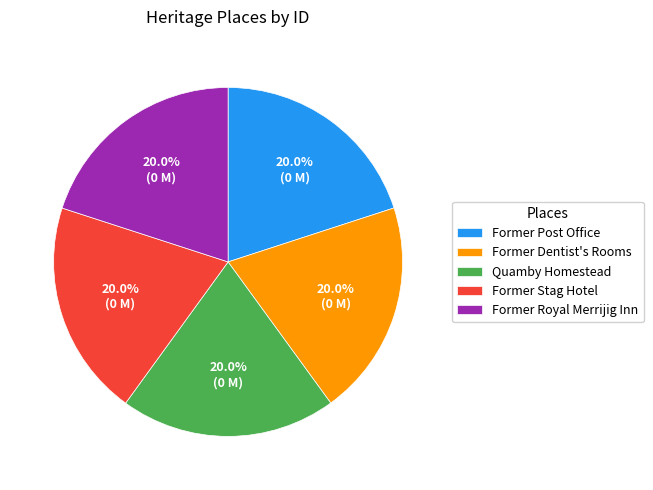

To the nearest percent, what is the average slice percentage?

20%